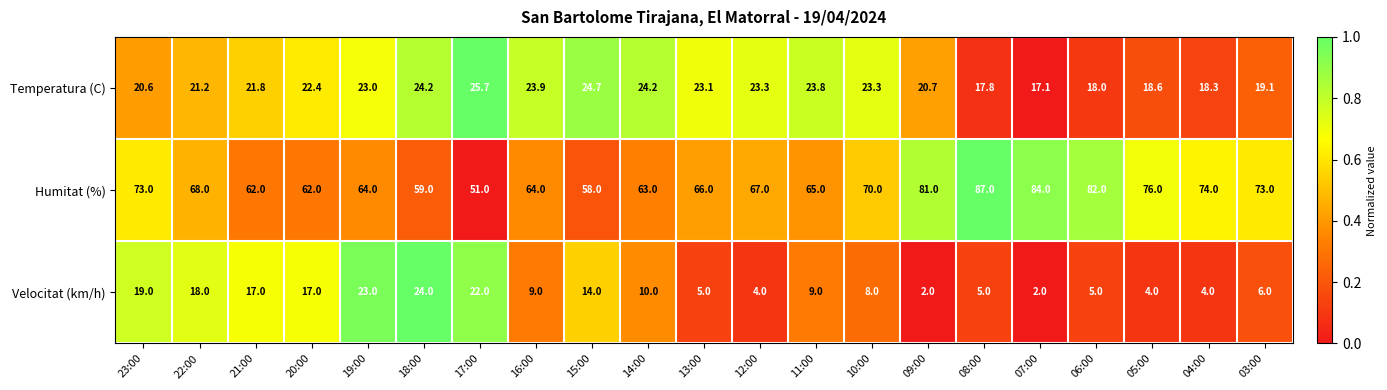

True or false: Temperatura (C) has a value of 30.7 at 19:00.

False